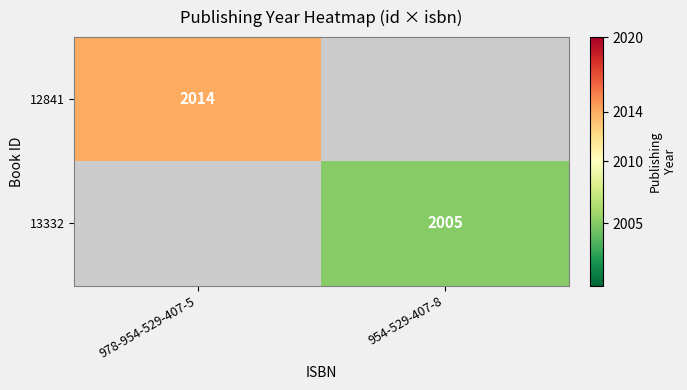

True or false: 13332 has a value of 2005 at 954-529-407-8.

True